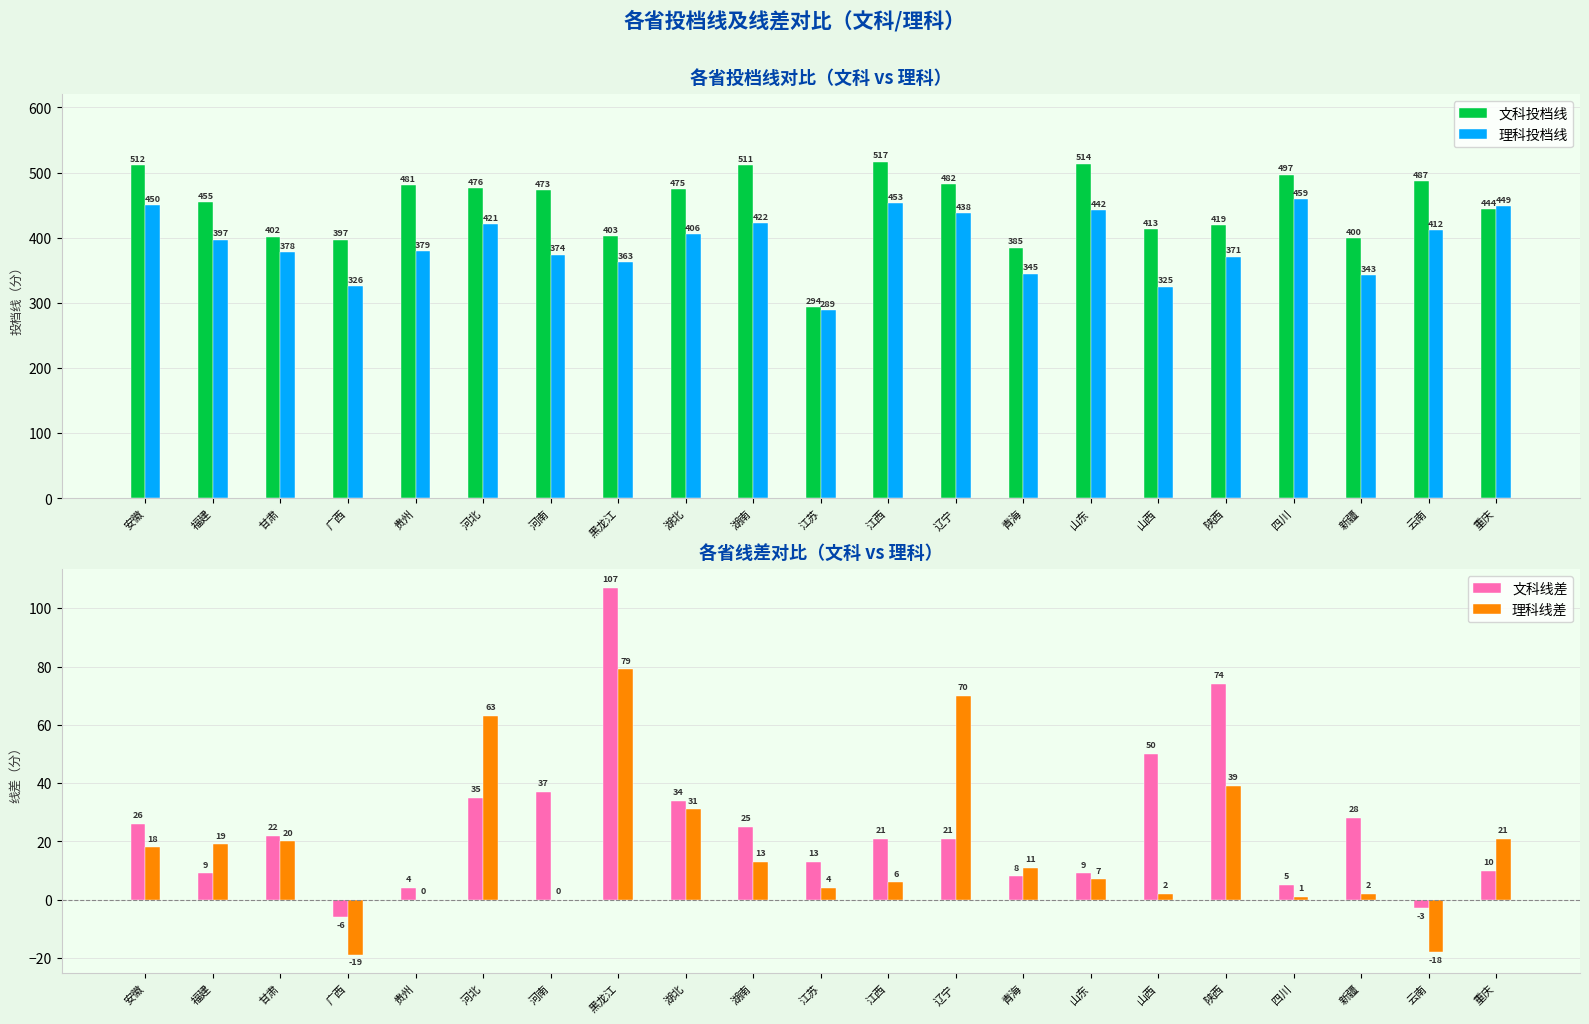

What is the maximum value shown in the chart?

517